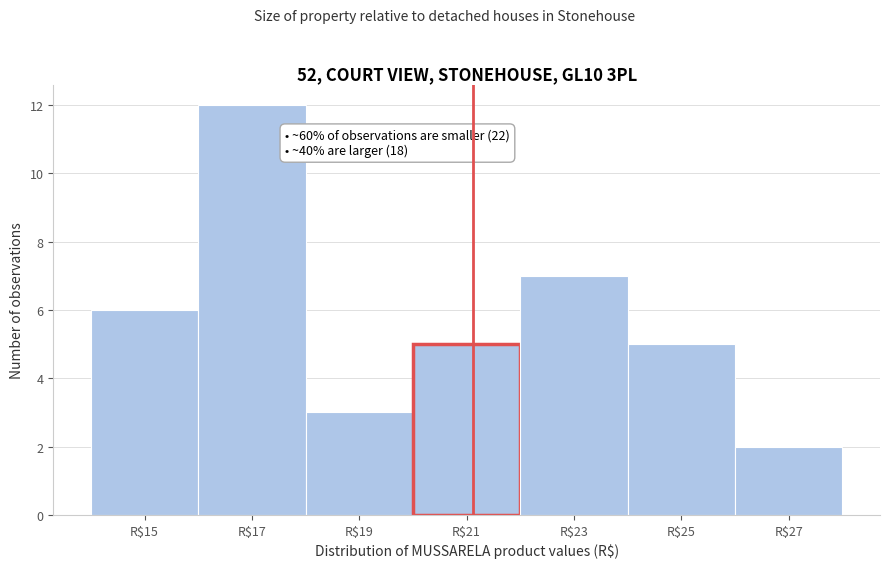

Which range on the x-axis has the tallest bar?

16 to 18